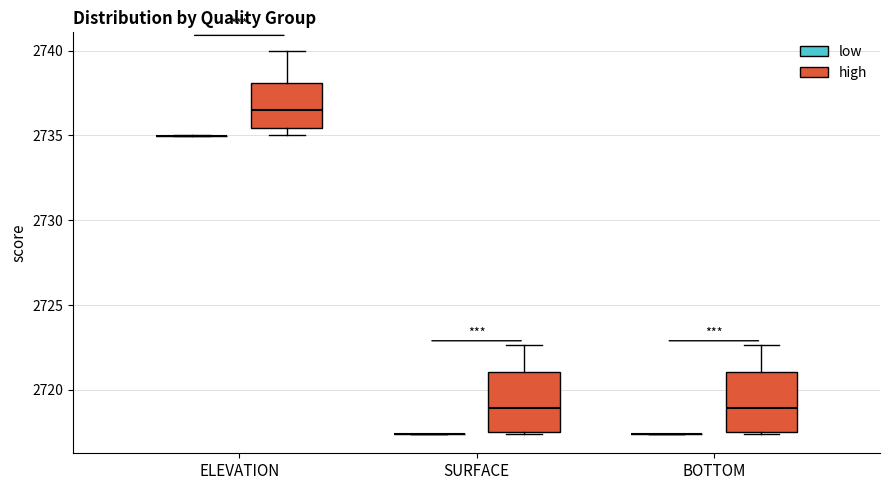

Reading left to right, read every box against the y-axis: the position of its median line, the range the box covers, and the ends of its whiskers. The values are not printed on the chart, so give them approximately, as read against the axis.

ELEVATION (low): box collapsed to a line at 2735.0, whiskers 2735.0 to 2735.0
ELEVATION (high): median 2736.5, box 2735.5 to 2738.0, whiskers 2735.0 to 2740.0
SURFACE (low): box collapsed to a line at 2717.5, whiskers 2717.5 to 2717.5
SURFACE (high): median 2719.0, box 2717.5 to 2721.0, whiskers 2717.5 to 2722.5
BOTTOM (low): box collapsed to a line at 2717.5, whiskers 2717.5 to 2717.5
BOTTOM (high): median 2719.0, box 2717.5 to 2721.0, whiskers 2717.5 to 2722.5